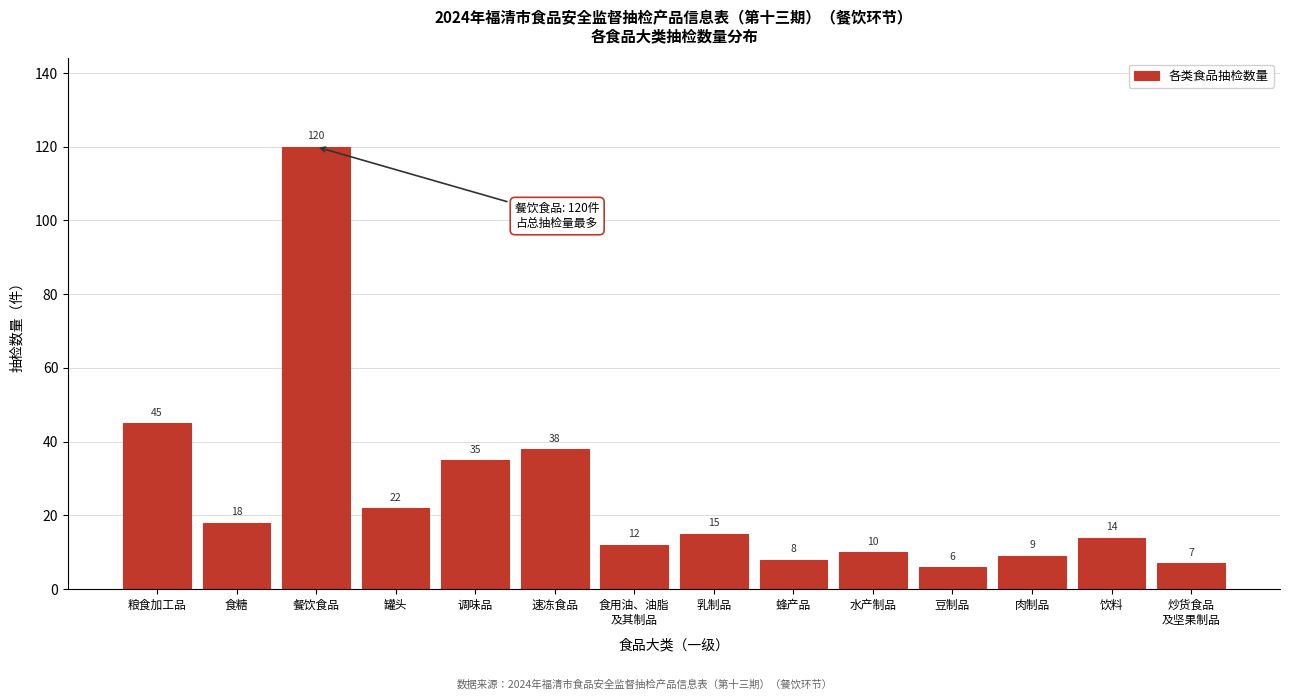

Reading left to right, list all the values displayed in this chart.

45	18	120	22	35	38	12	15	8	10	6	9	14	7